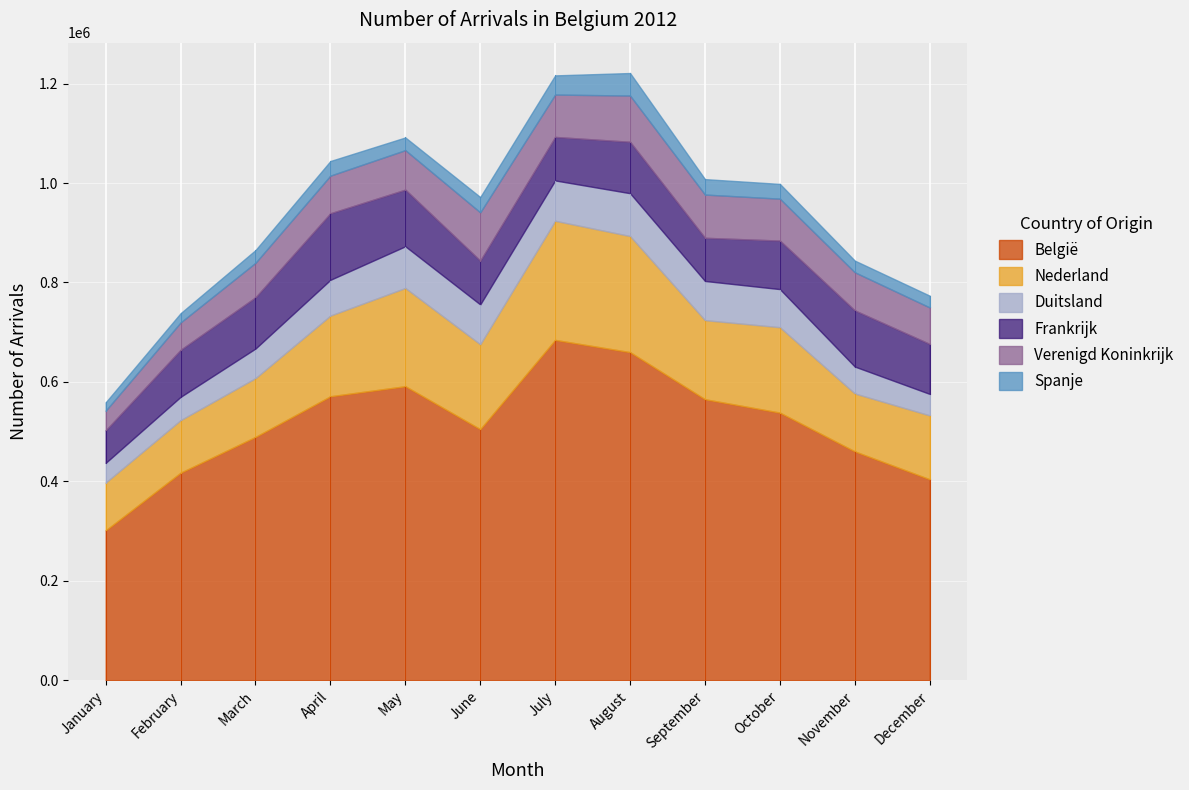

What are all the series names shown in the legend?

België, Nederland, Duitsland, Frankrijk, Verenigd Koninkrijk, Spanje